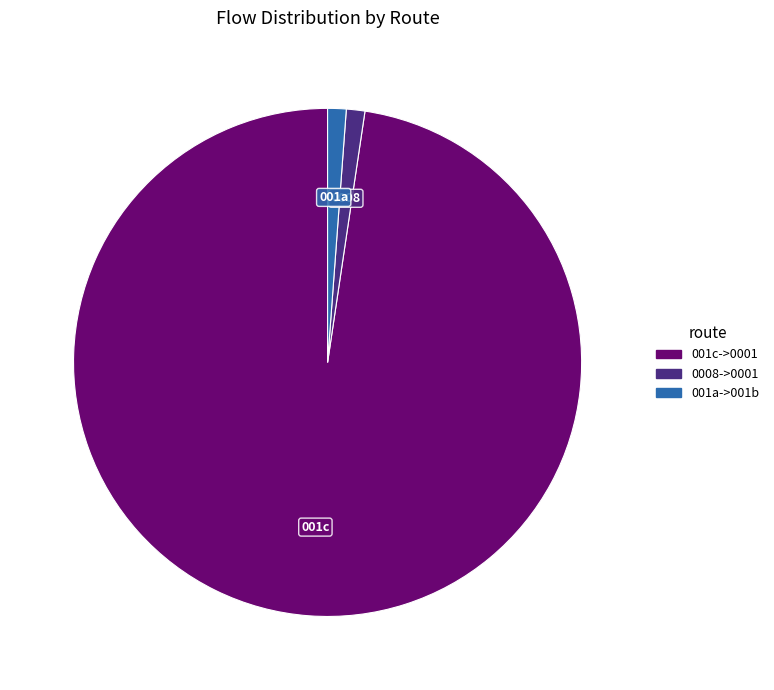

Is there any slice that represents more than half of the pie?

Yes